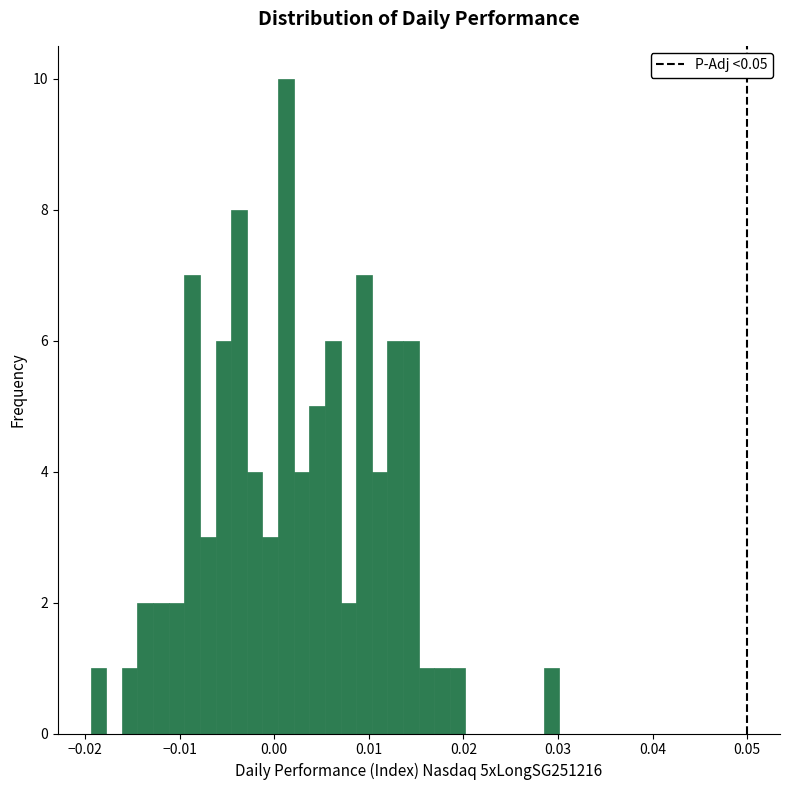

Read against the x-axis, roughly where is the centre of the tallest bar?

0.001